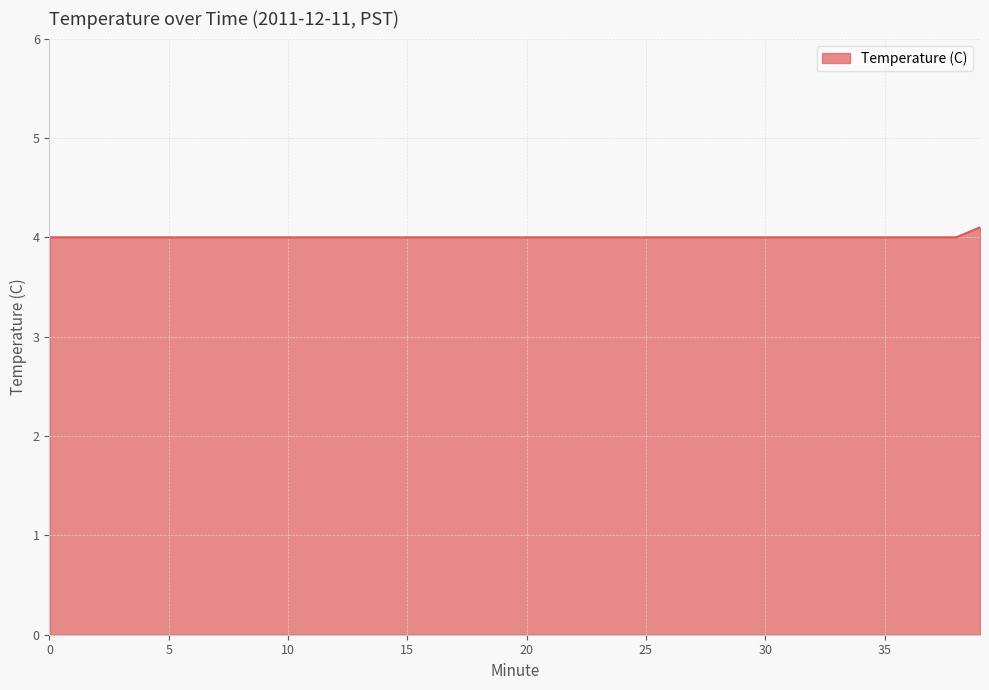

What is the maximum value shown in the chart?

4.1